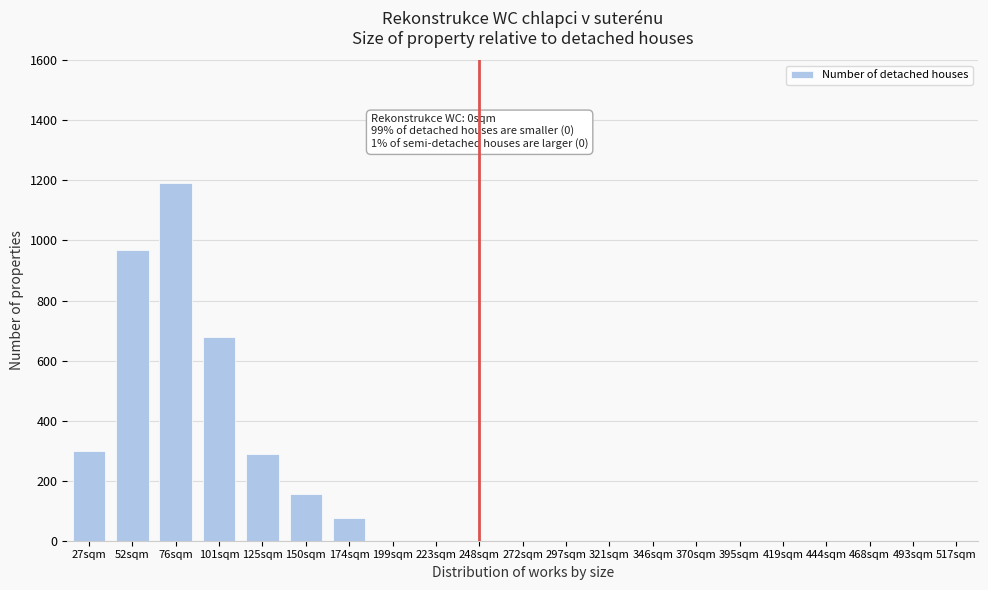

Reading left to right, what are all the values shown in this chart?

27sqm=300	52sqm=970	76sqm=1190	101sqm=680	125sqm=290	150sqm=155	174sqm=75	199sqm=0	223sqm=0	248sqm=0	272sqm=0	297sqm=0	321sqm=0	346sqm=0	370sqm=0	395sqm=0	419sqm=0	444sqm=0	468sqm=0	493sqm=0	517sqm=0